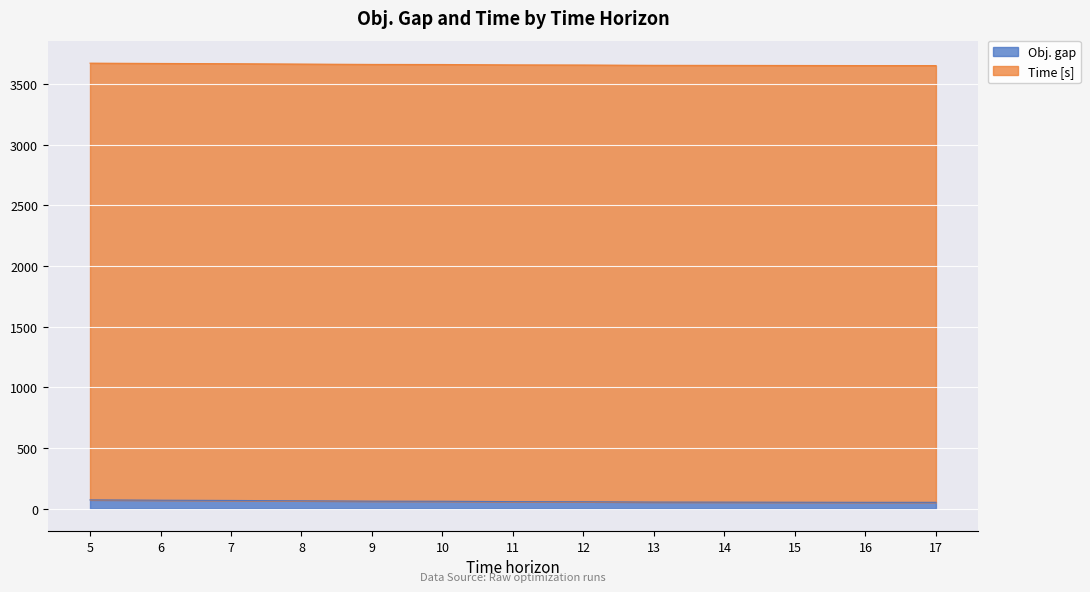

What are all the series names shown in the legend?

Obj. gap, Time [s]